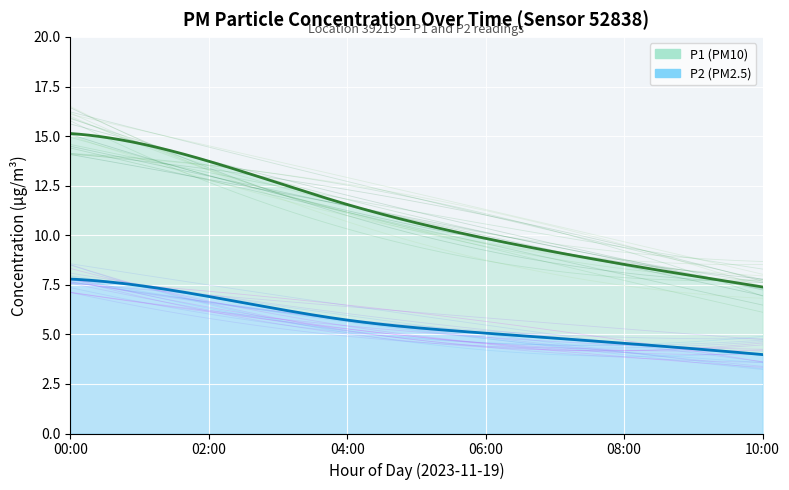

Between 7 and 11, which is larger?

7